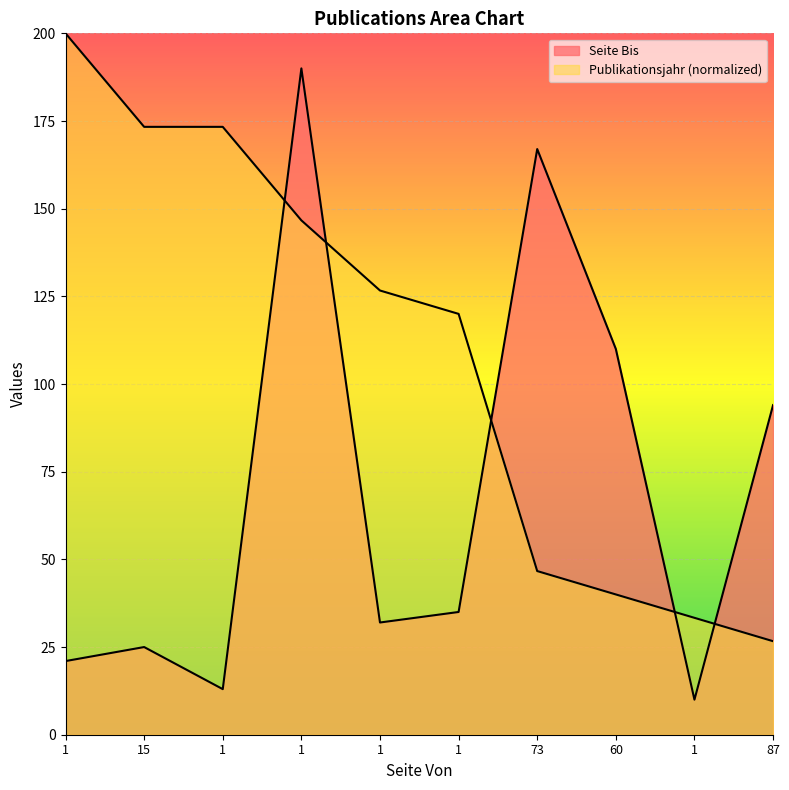

What is the difference between the second highest and minimum values in the Seite Bis series?

157.0